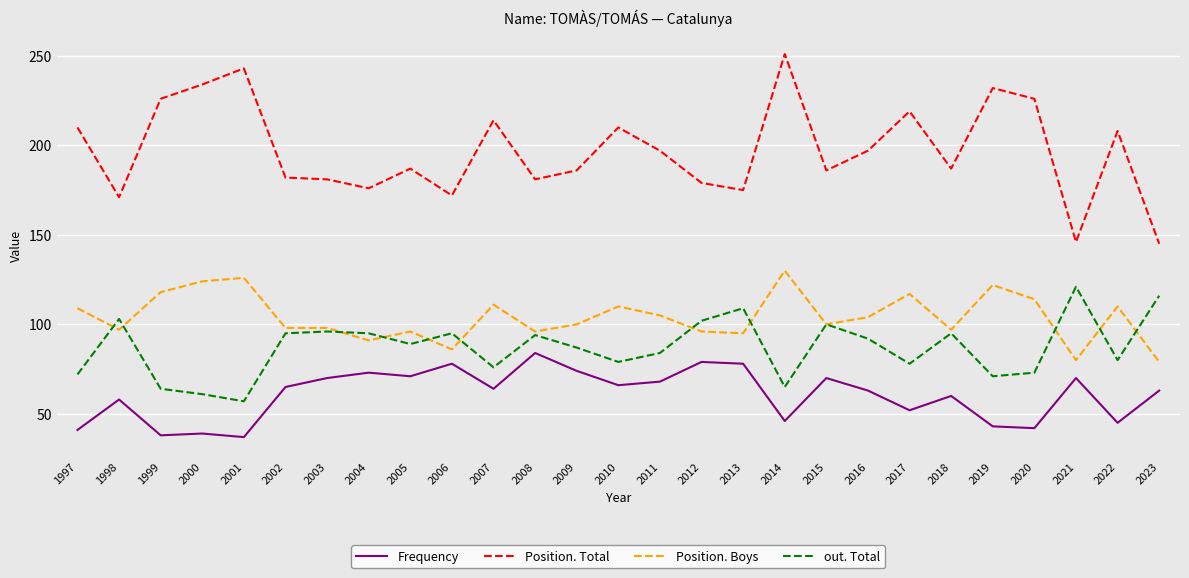

Reading right to left, extract all data points from this chart.

Frequency: 2023=63	2022=45	2021=70	2020=42	2019=43	2018=60	2017=52	2016=63	2015=70	2014=46	2013=78	2012=79	2011=68	2010=66	2009=74	2008=84	2007=64	2006=78	2005=71	2004=73	2003=70	2002=65	2001=37	2000=39	1999=38	1998=58	1997=41
Position. Total: 2023=145	2022=208	2021=146	2020=226	2019=232	2018=187	2017=219	2016=197	2015=186	2014=251	2013=175	2012=179	2011=197	2010=210	2009=186	2008=181	2007=214	2006=172	2005=187	2004=176	2003=181	2002=182	2001=243	2000=234	1999=226	1998=171	1997=210
Position. Boys: 2023=79	2022=110	2021=80	2020=114	2019=122	2018=97	2017=117	2016=104	2015=100	2014=130	2013=95	2012=96	2011=105	2010=110	2009=100	2008=96	2007=111	2006=86	2005=96	2004=91	2003=98	2002=98	2001=126	2000=124	1999=118	1998=97	1997=109
out. Total: 2023=116	2022=80	2021=121	2020=73	2019=71	2018=95	2017=78	2016=92	2015=100	2014=65	2013=109	2012=102	2011=84	2010=79	2009=87	2008=94	2007=76	2006=95	2005=89	2004=95	2003=96	2002=95	2001=57	2000=61	1999=64	1998=103	1997=72